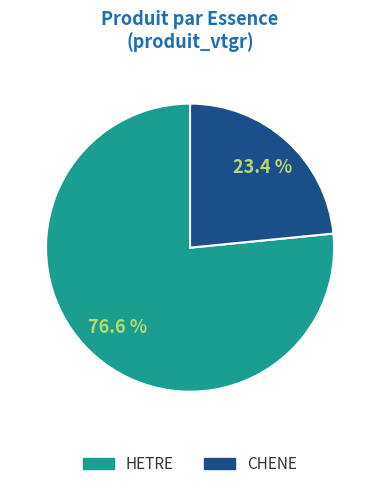

What is the ratio of the value at HETRE to the value at CHENE?

3.3